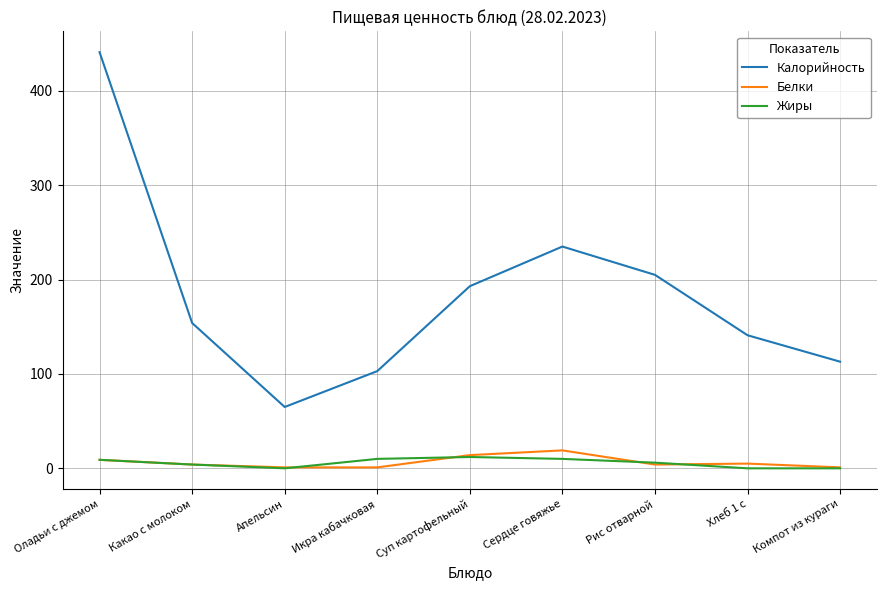

Which series has the widest spread of values?

Калорийность